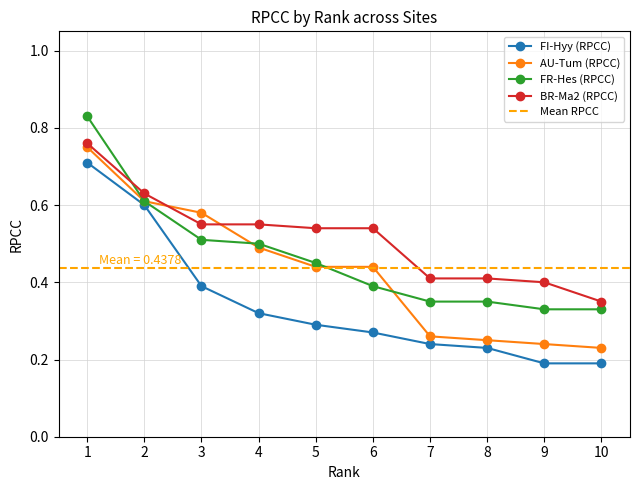

Which series changed the most between 3 and 8?

AU-Tum (RPCC)